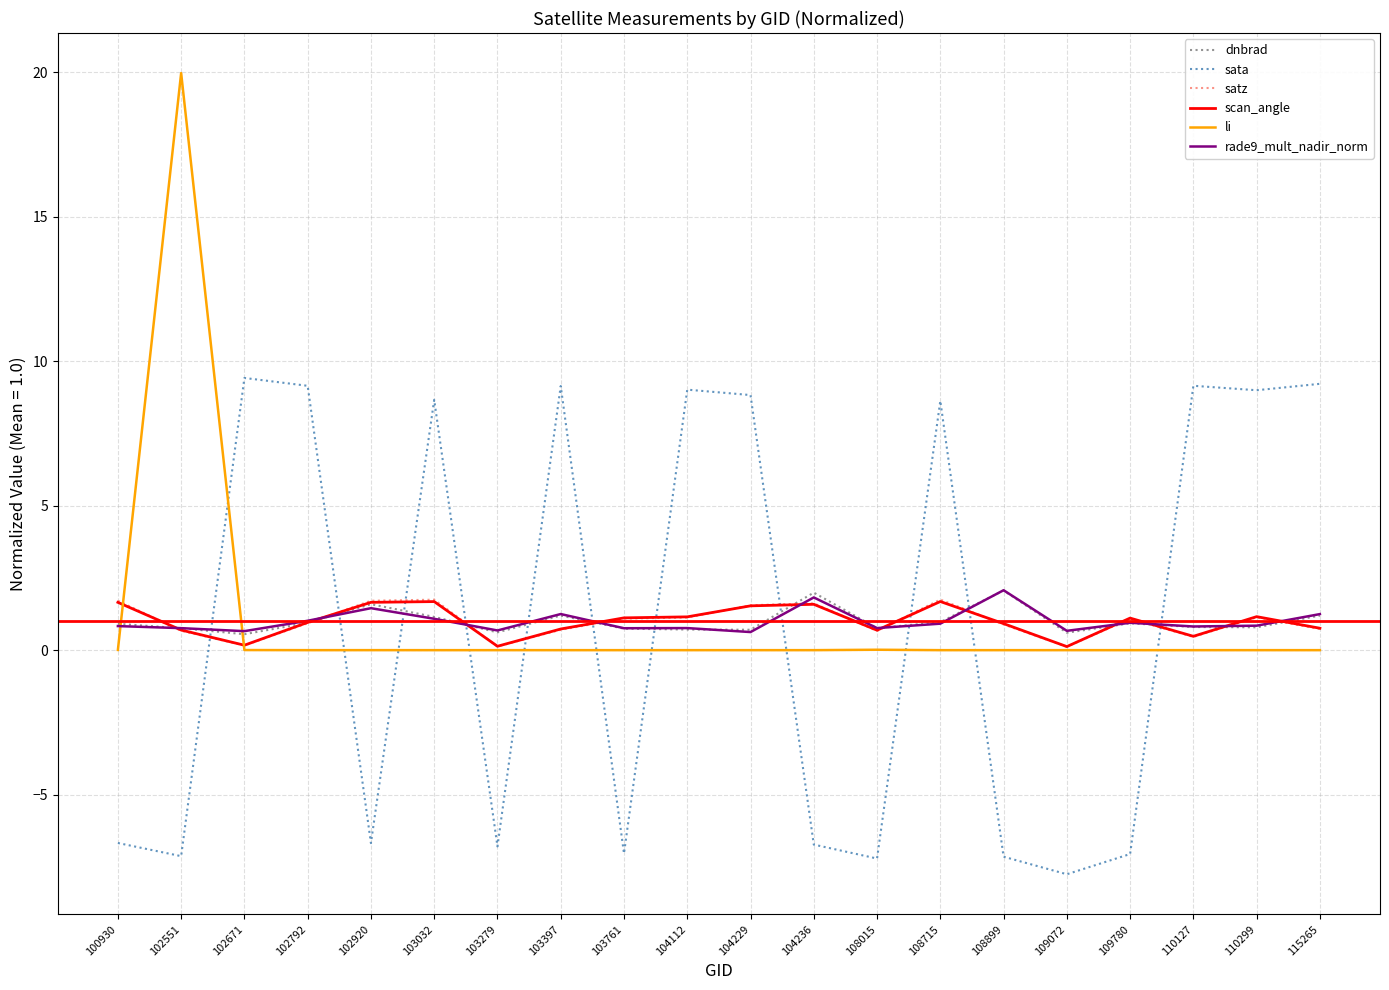

What is the spread (max minus min) of values at 104229?

8.8